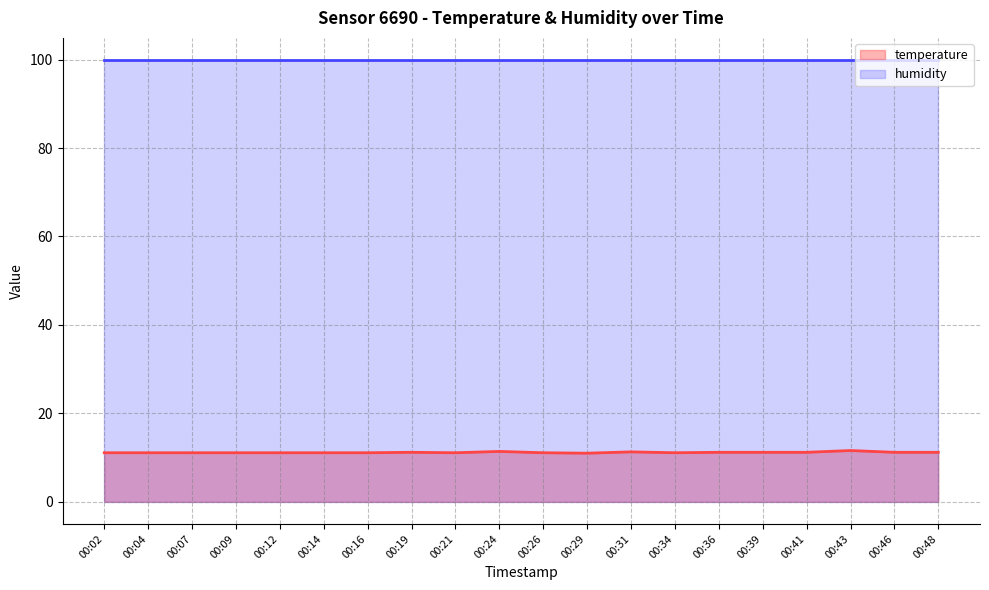

Reading left to right, what are all the values shown in this chart?

11.1	11.1	11.1	11.1	11.1	11.1	11.1	11.2	11.1	11.4	11.1	11.0	11.3	11.1	11.2	11.2	11.2	11.6	11.2	11.2